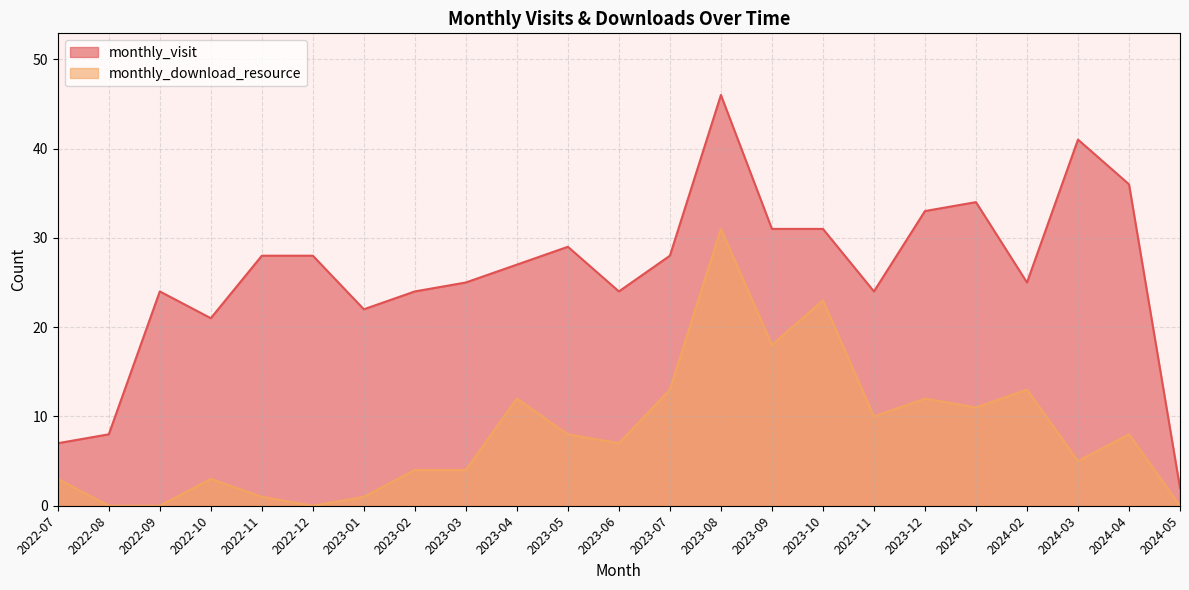

Where is the first local minimum for monthly_visit?

2022-10